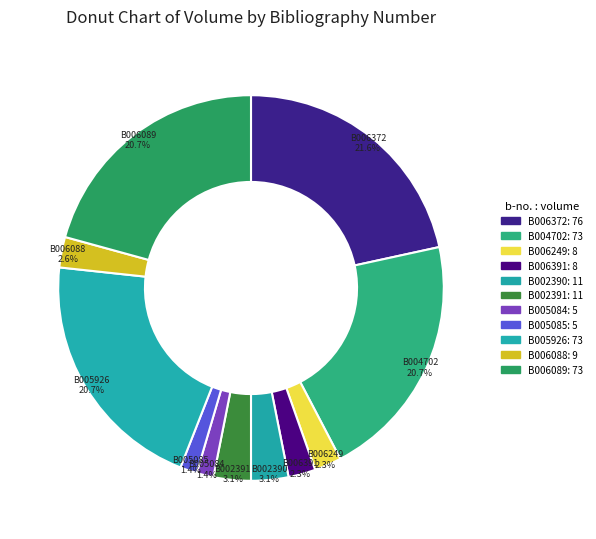

Which slice is the largest?

B006372